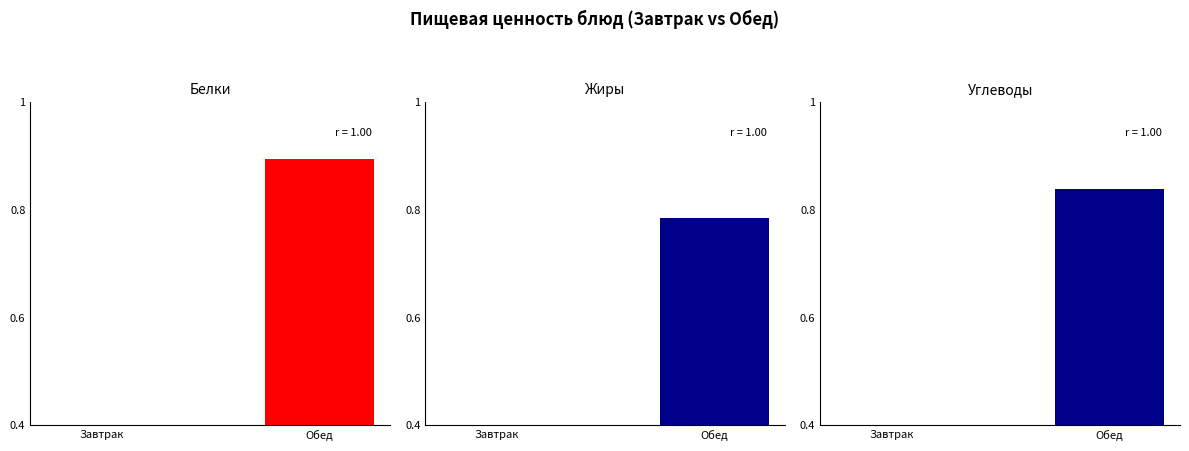

What are all the series names shown in the legend?

Белки, Жиры, Углеводы